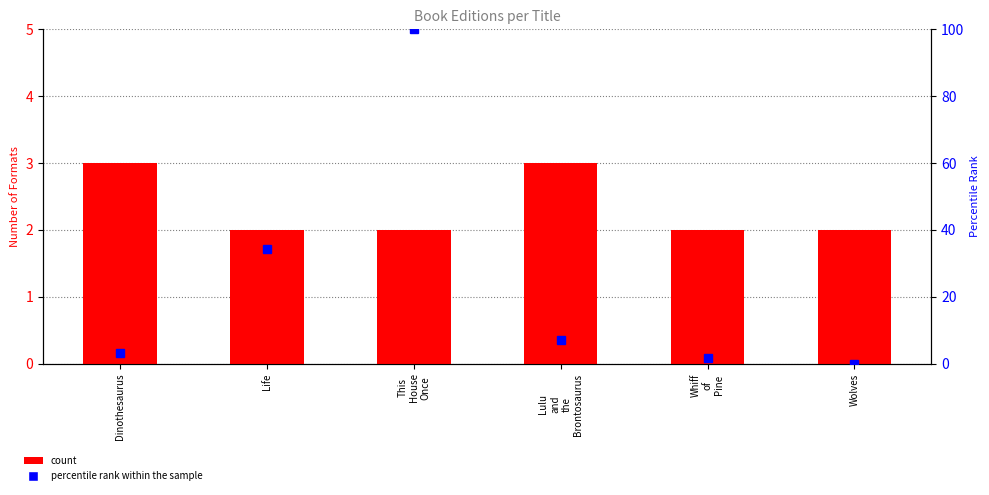

Read the percentile rank within the sample value at This
House
Once.

100.0